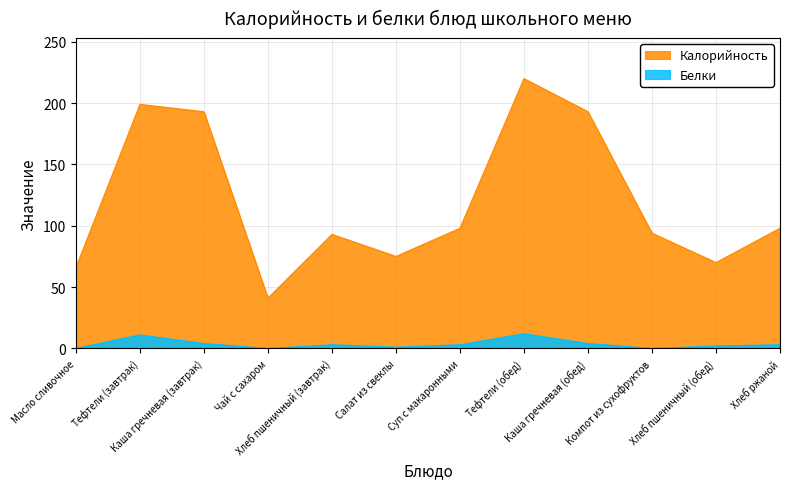

List the series in order of their peak value, highest first.

Калорийность, Белки